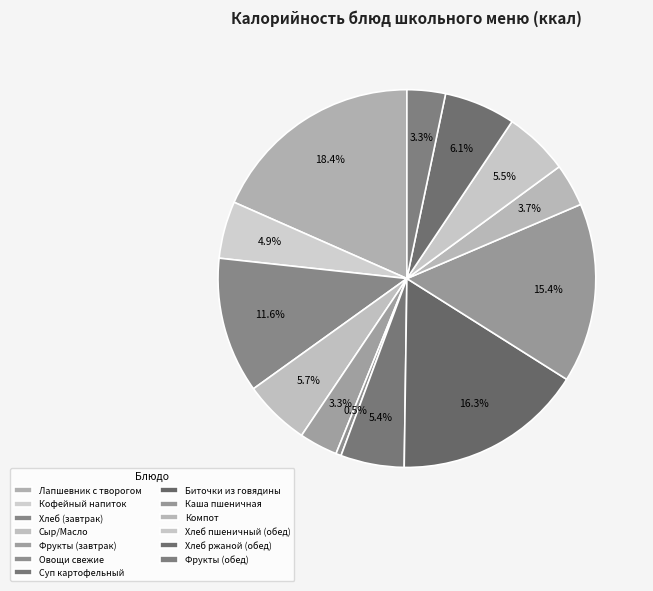

How many segments does this pie chart have?

13